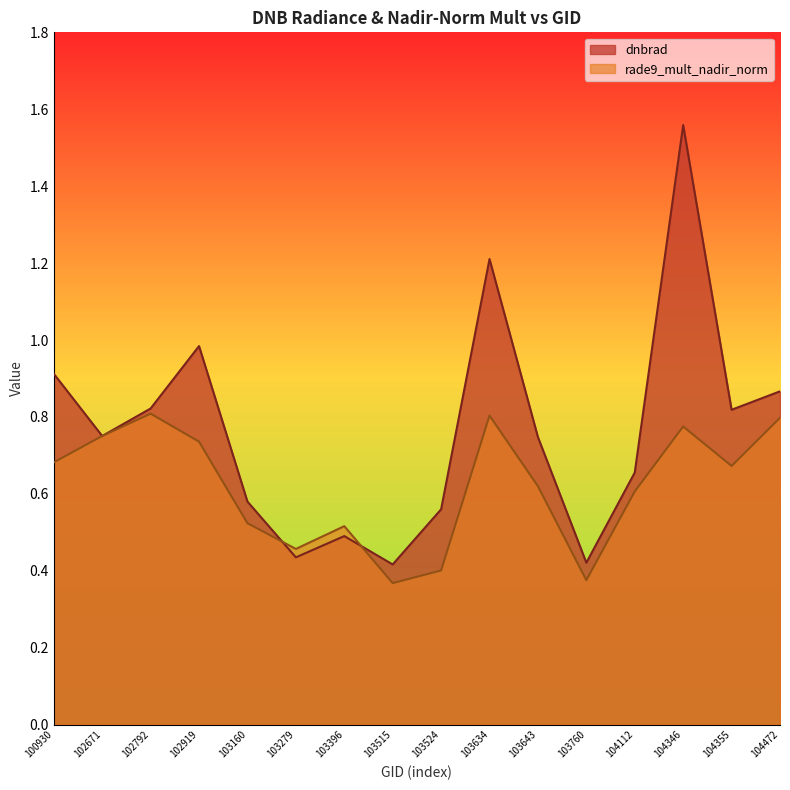

What is the difference between the maximum and minimum values in the rade9_mult_nadir_norm series?

0.4